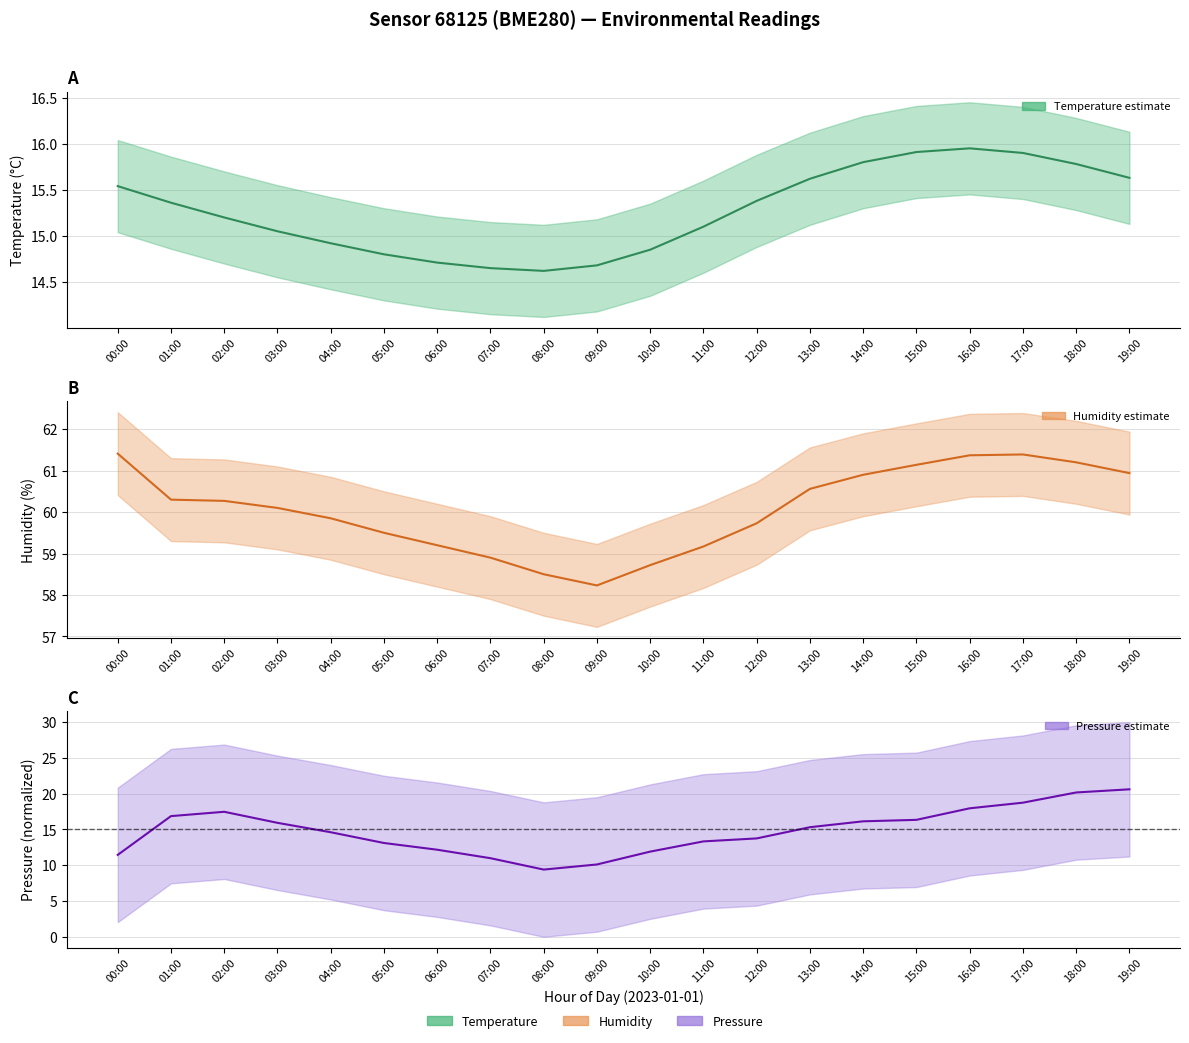

What is the label of the 8th point from the left?

07:00